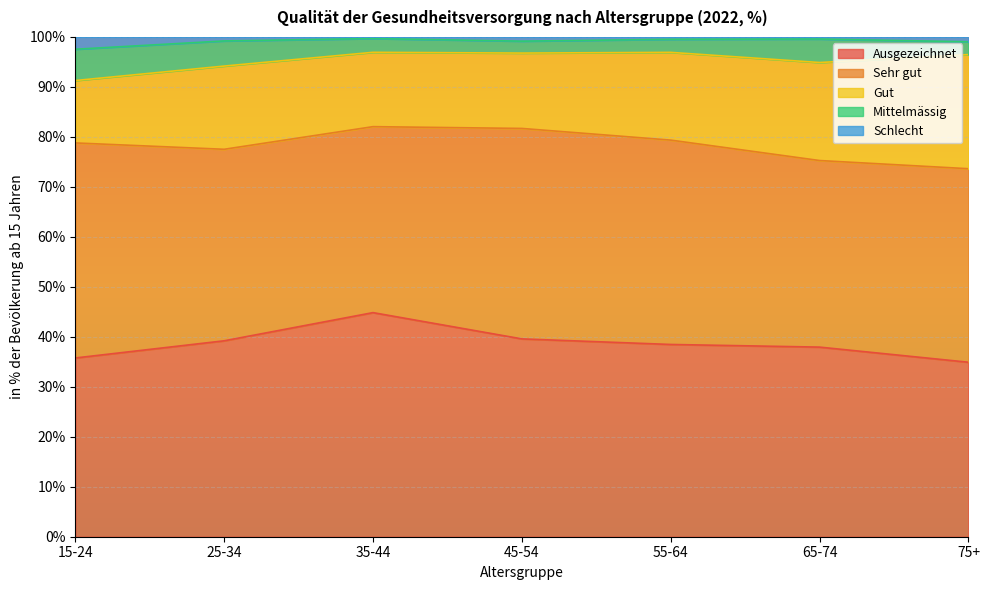

How many interior local peaks does the Ausgezeichnet series have?

1